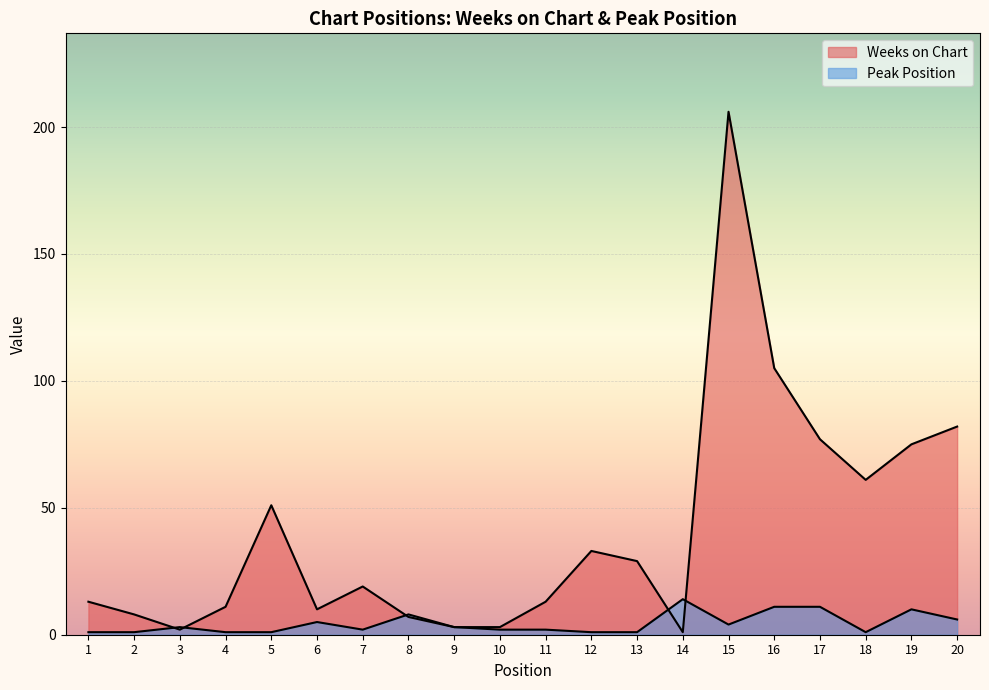

Where is Weeks on Chart nearest to the value 103?

16